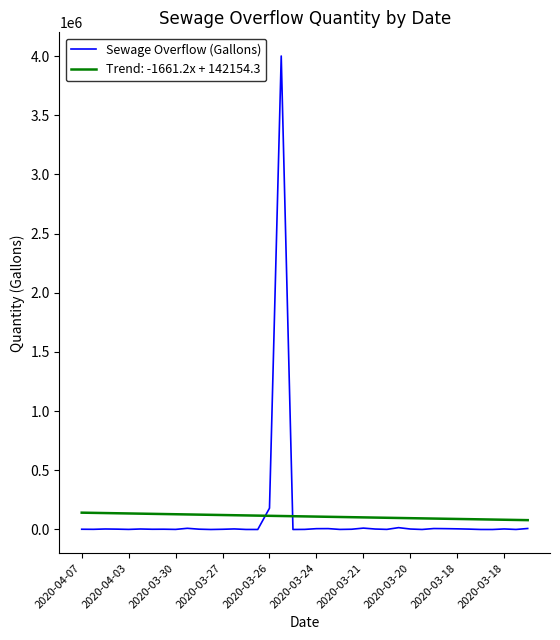

Which series has the largest range (max minus min)?

Sewage Overflow (Gallons)